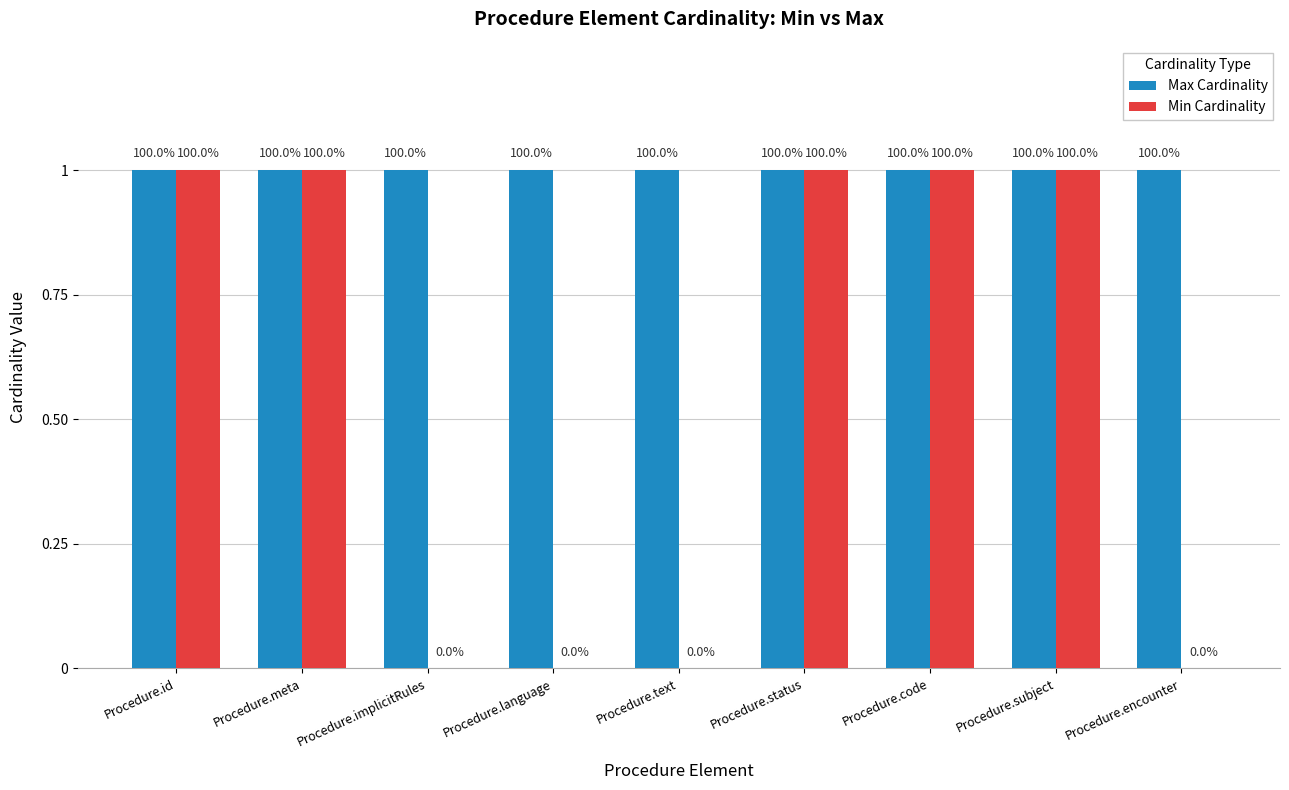

What are all the series names shown in the legend?

Max Cardinality, Min Cardinality